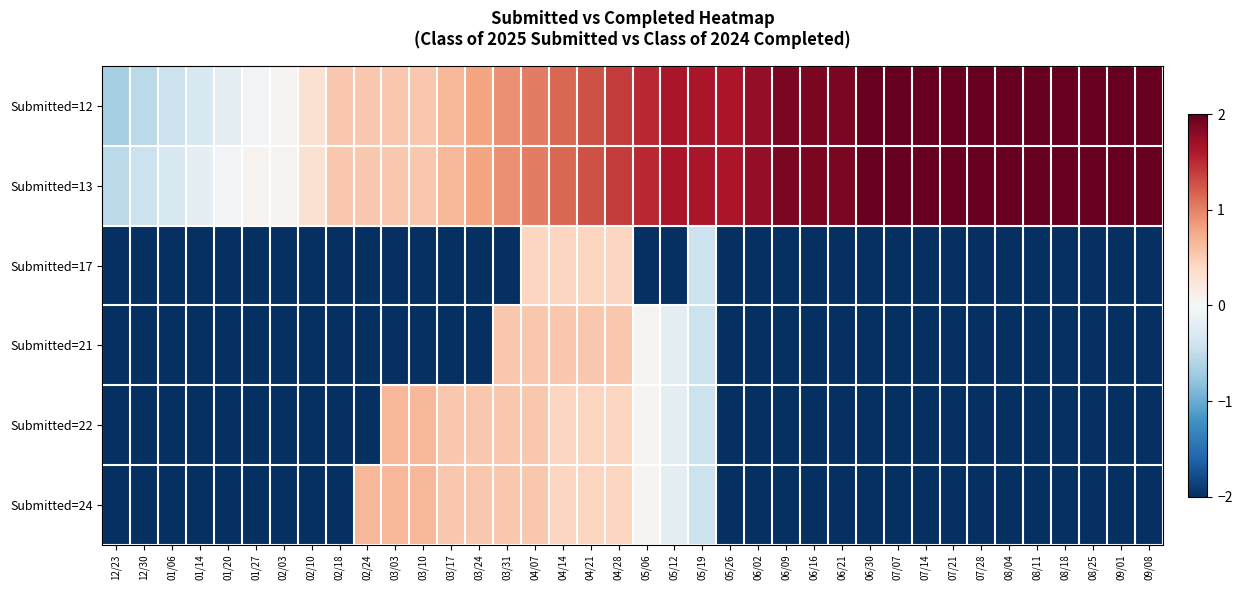

Rank the series by their maximum value, from lowest to highest.

Submitted=17, Submitted=21, Submitted=22, Submitted=24, Submitted=12, Submitted=13